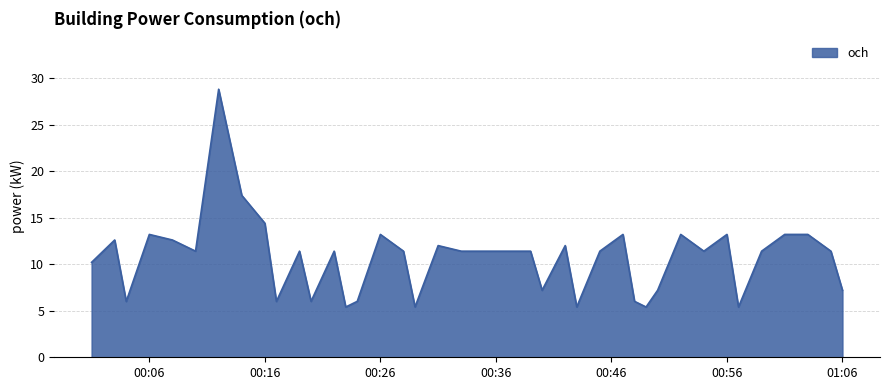

What is the difference between the second highest and minimum values?

12.0